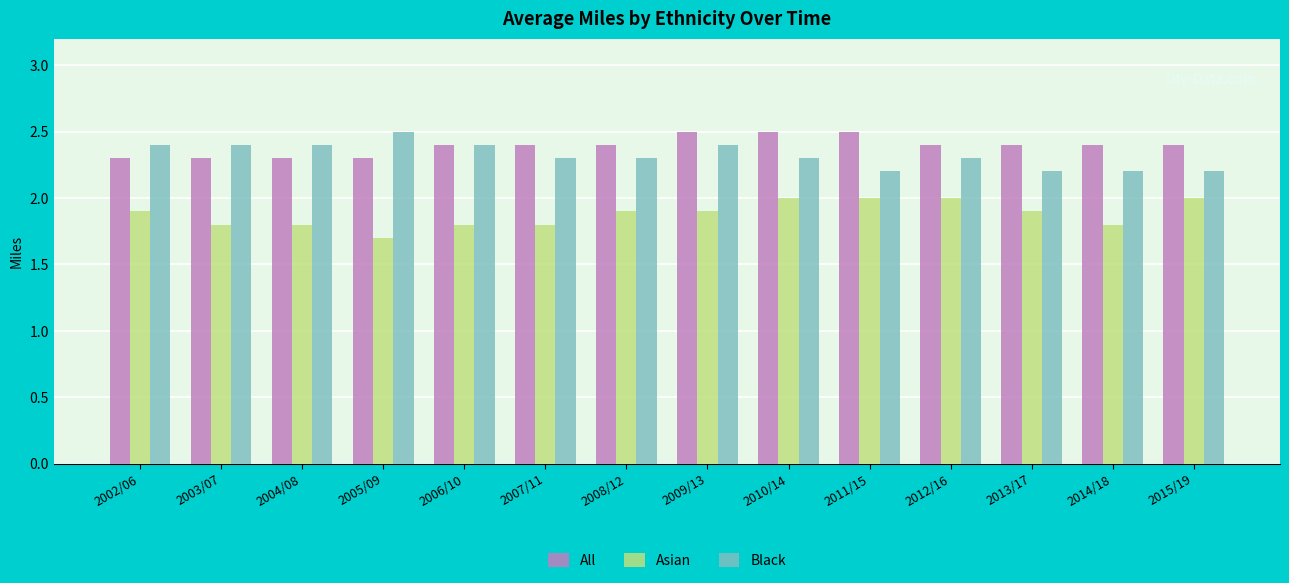

What is the sum of all All values?

33.5